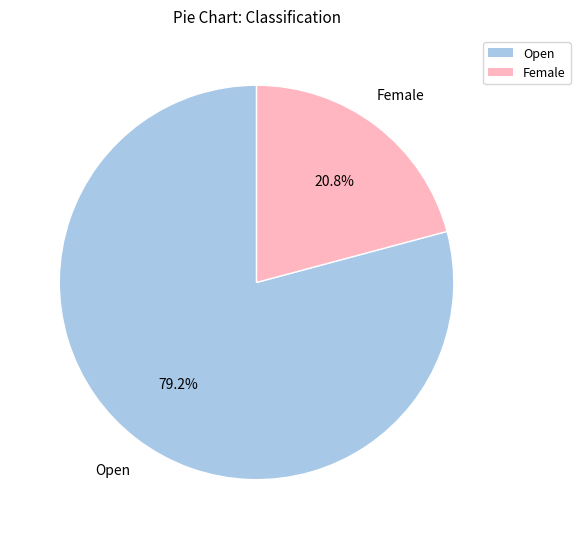

Which category has the smallest portion of the pie?

Female